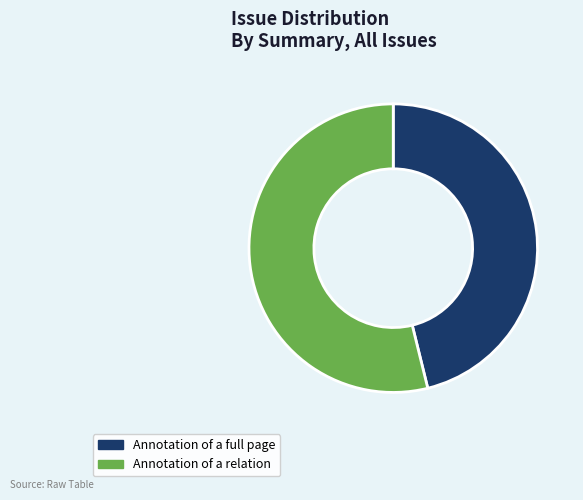

Rank the categories by value from highest to lowest.

Annotation of a relation, Annotation of a full page